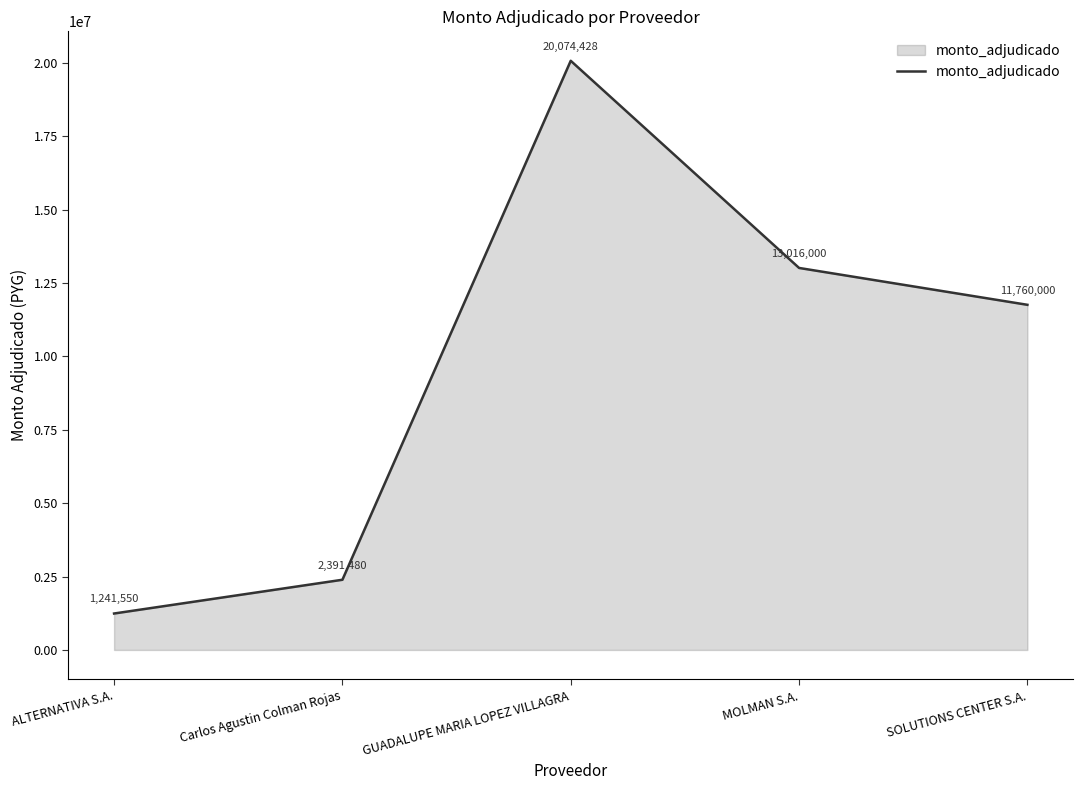

List the labels in order of value, smallest first.

ALTERNATIVA S.A., Carlos Agustin Colman Rojas, SOLUTIONS CENTER S.A., MOLMAN S.A., GUADALUPE MARIA LOPEZ VILLAGRA